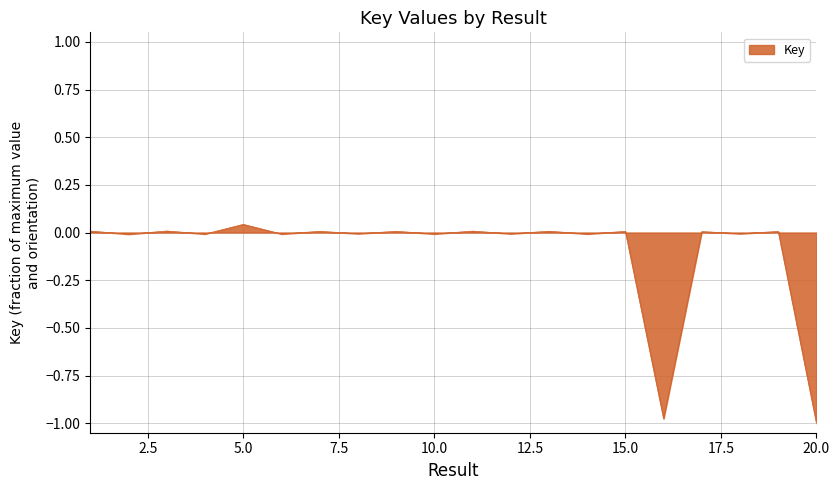

Count the number of data series in this chart.

1